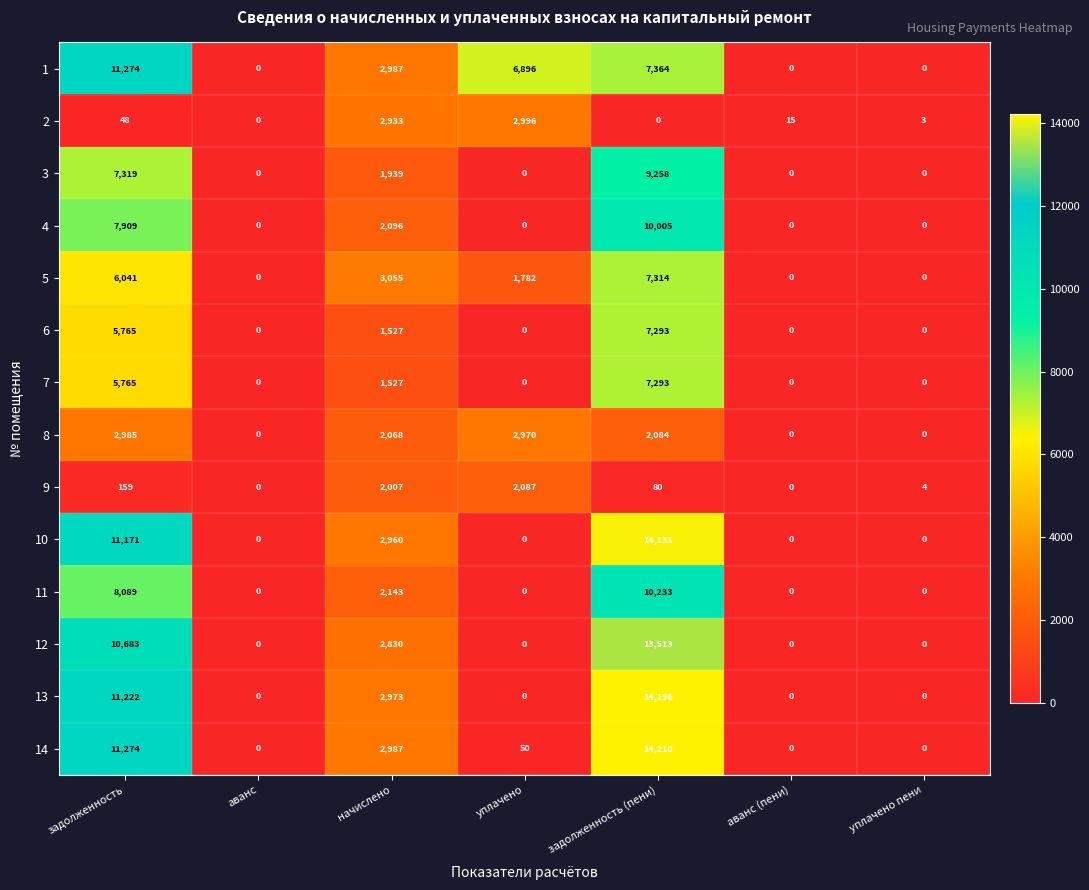

What is the sum of all 3 values?

18516